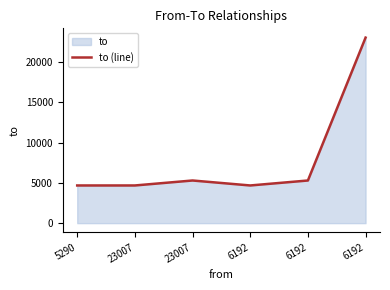

How many series are shown in this chart?

1